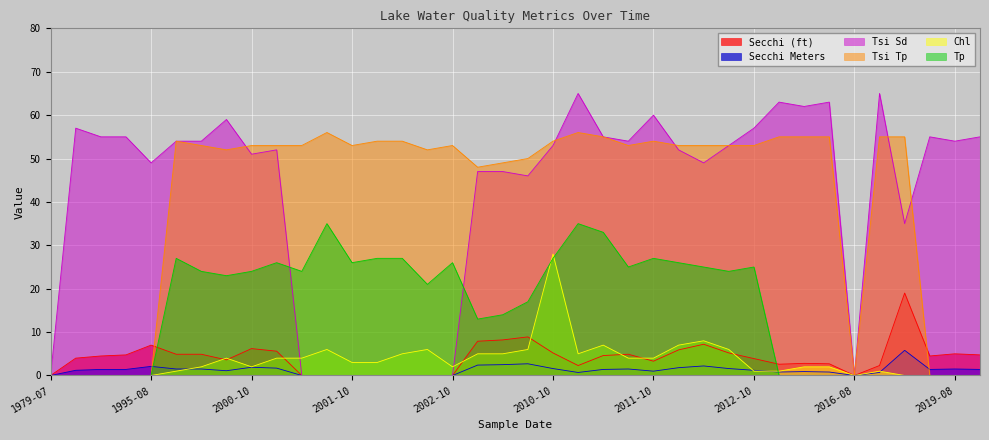

What position from the left is 2016-05?

30